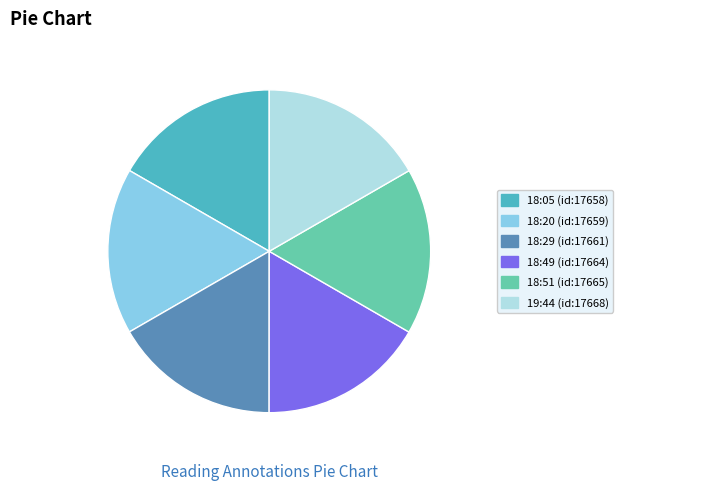

Approximately how many times larger is the value at 18:20 (id:17659) compared to 18:05 (id:17658)?

1.0